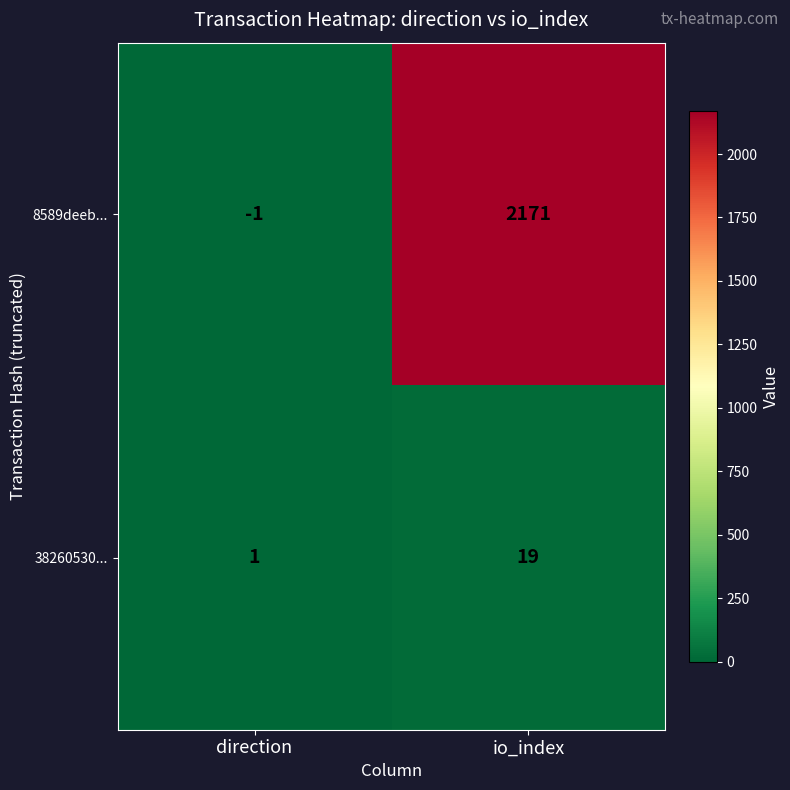

List the series in order of their overall mean, highest first.

8589deeb..., 38260530...